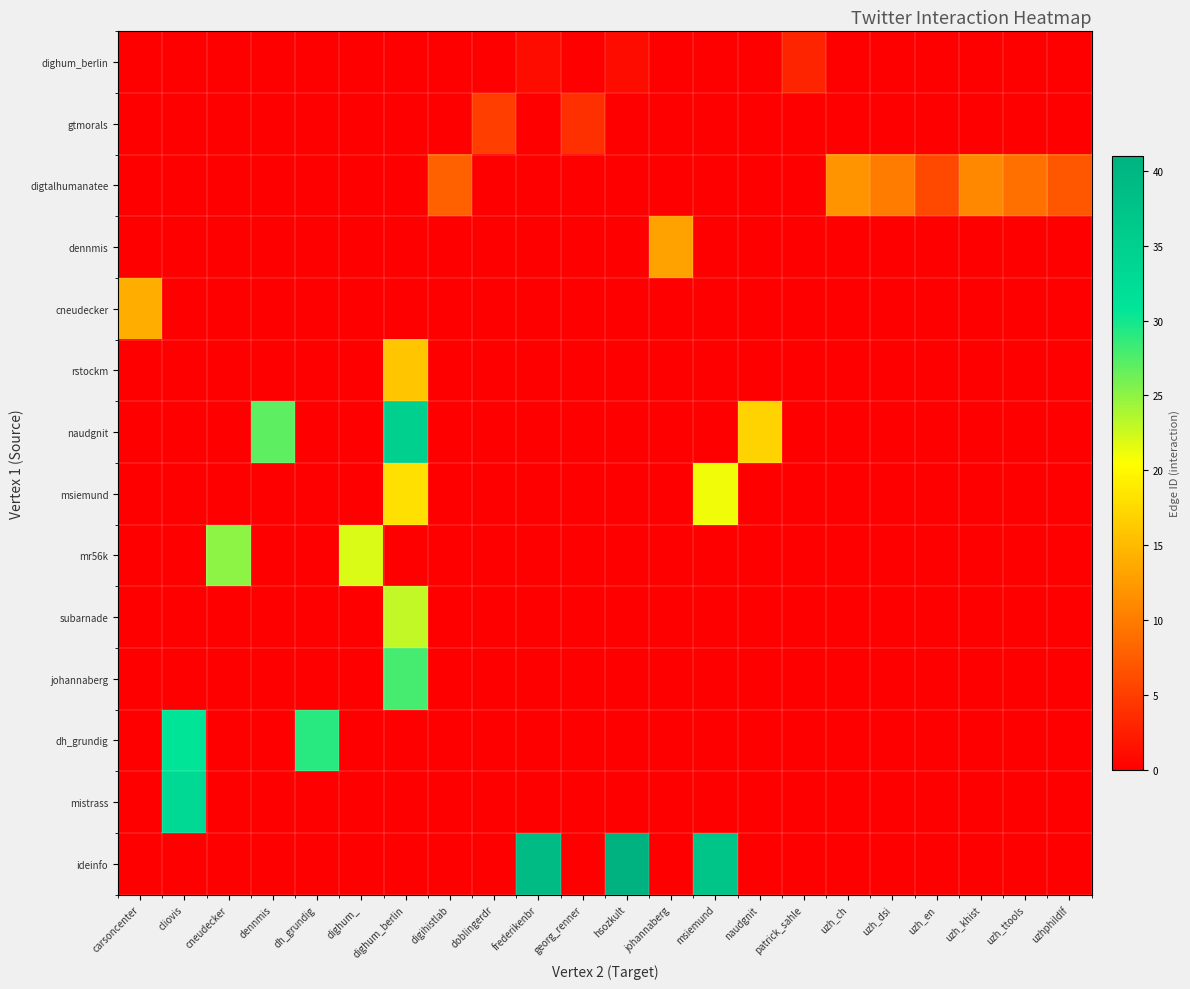

List the labels in order of row_5 value, smallest first.

carsoncenter, cliovis, cneudecker, dennmis, dh_grundig, dighum_, digihistlab, doblingerdr, frederikenbr, georg_renner, hsozkult, johannaberg, msiemund, naudgnit, patrick_sahle, uzh_ch, uzh_dsi, uzh_en, uzh_khist, uzh_ttools, uzhphildlf, dighum_berlin